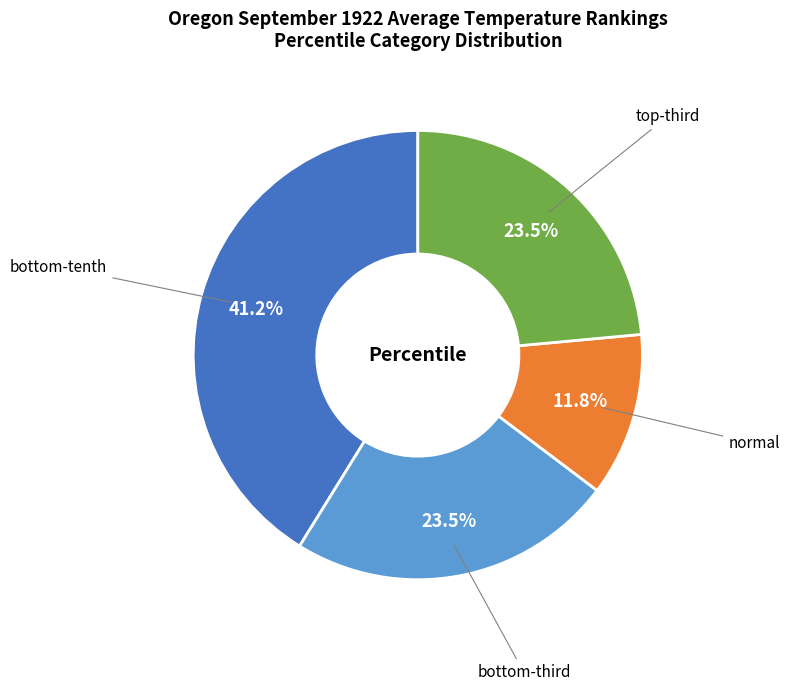

Count the number of slices in the pie.

4